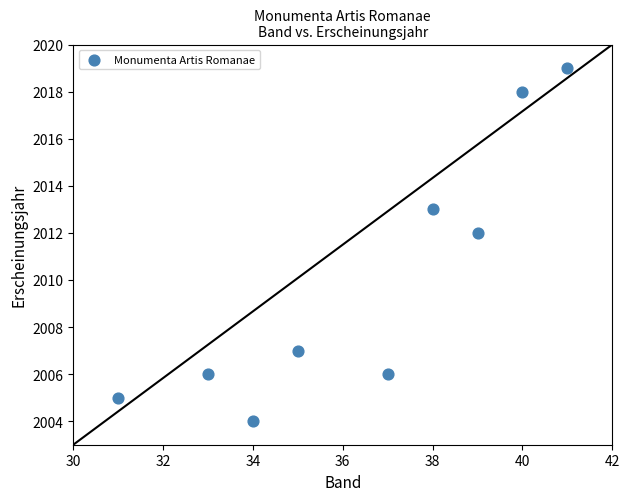

What Y value in the scatter plot is closest to 2011?

2012